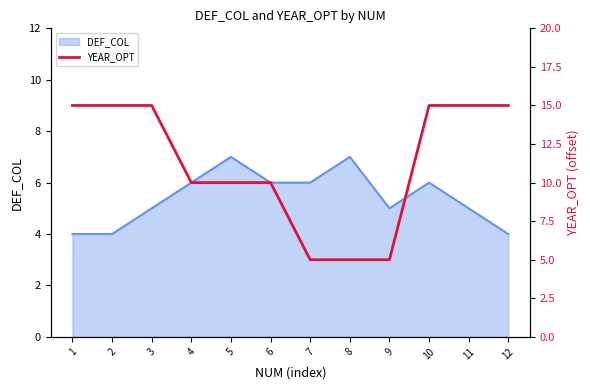

What is the maximum value for DEF_COL?

7